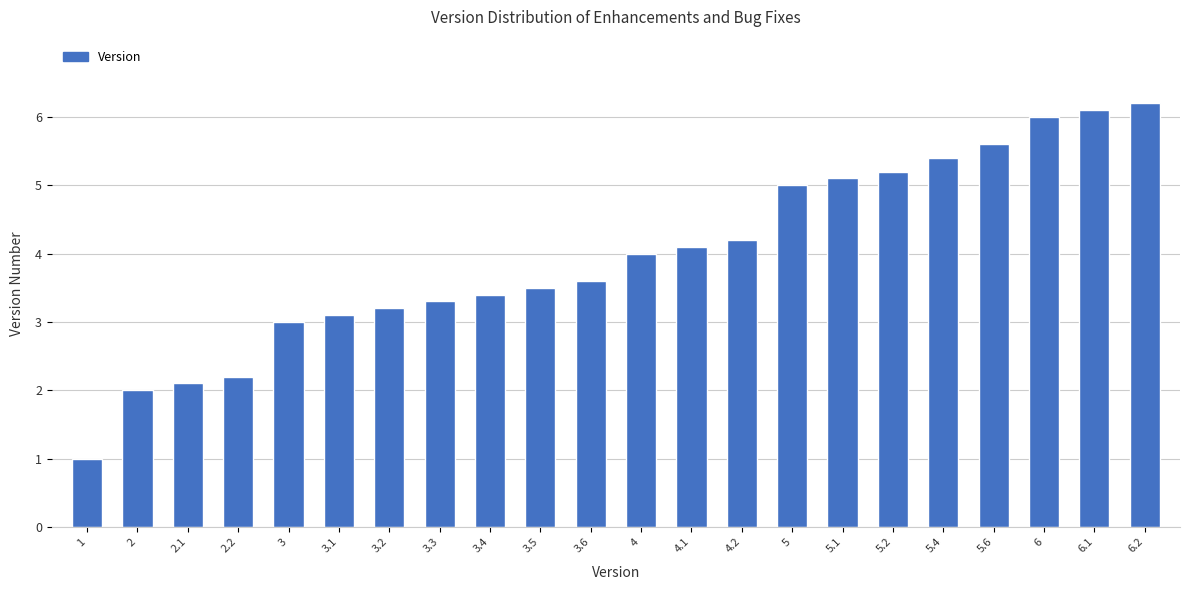

Where is the data nearest to the value 3?

3